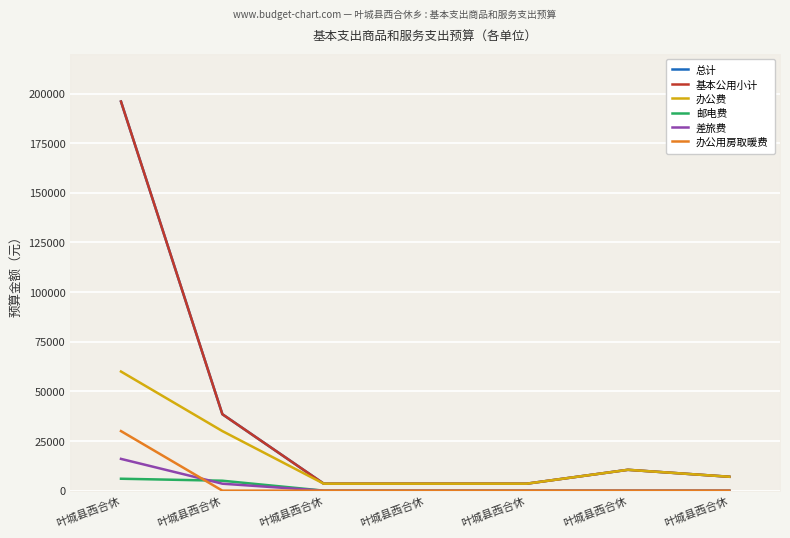

Reading left to right, extract all data points from this chart.

总计: 196000	38500	3500	3500	3500	10500	7000
基本公用小计: 196000	38500	3500	3500	3500	10500	7000
办公费: 60000	30000	3500	3500	3500	10500	7000
邮电费: 6000	5000	0	0	0	0	0
差旅费: 16000	3500	0	0	0	0	0
办公用房取暖费: 30000	0	0	0	0	0	0